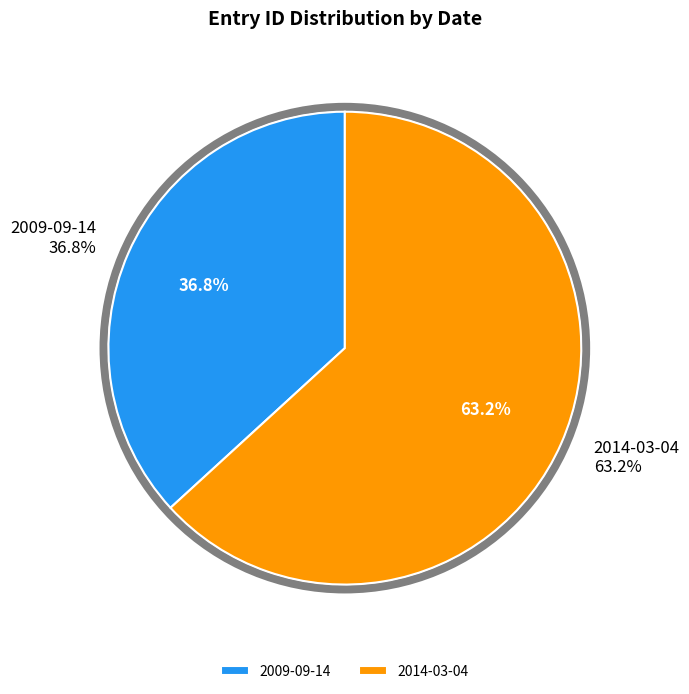

To the nearest percent, what is the difference between the largest and smallest slice percentages?

26%